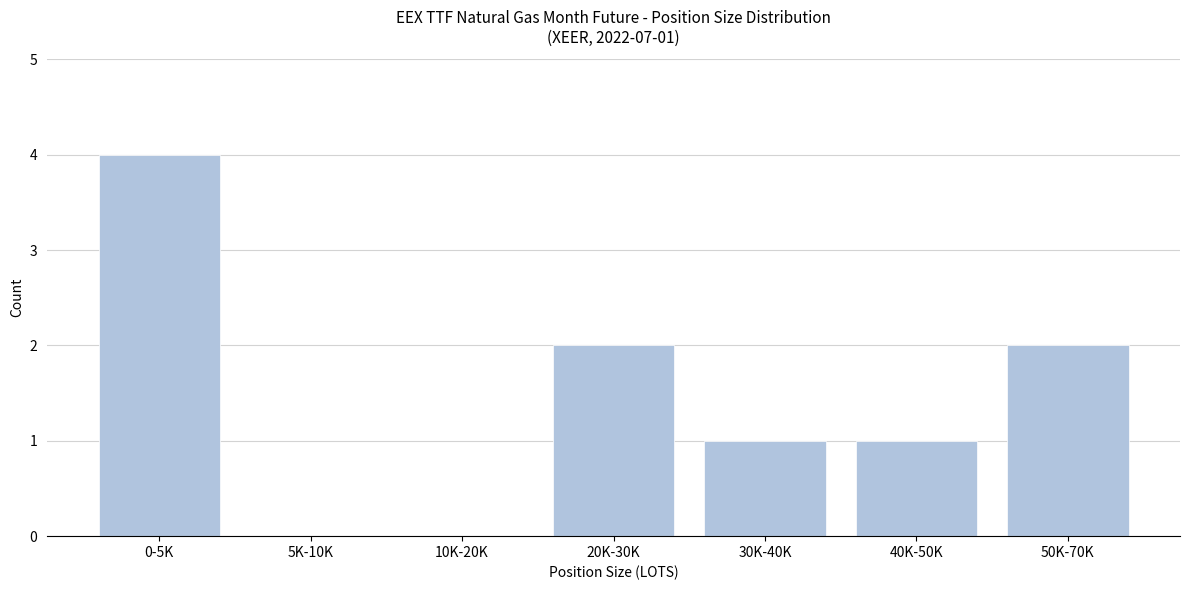

Reading right to left, what are all the values shown in this chart?

50K-70K=2	40K-50K=1	30K-40K=1	20K-30K=2	10K-20K=0	5K-10K=0	0-5K=4